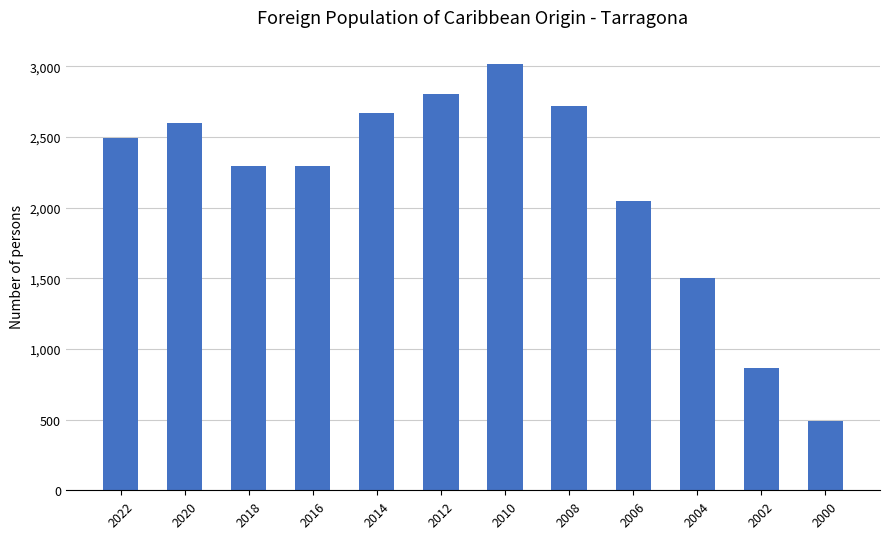

What is the value of the 9th bar from the left?

2047